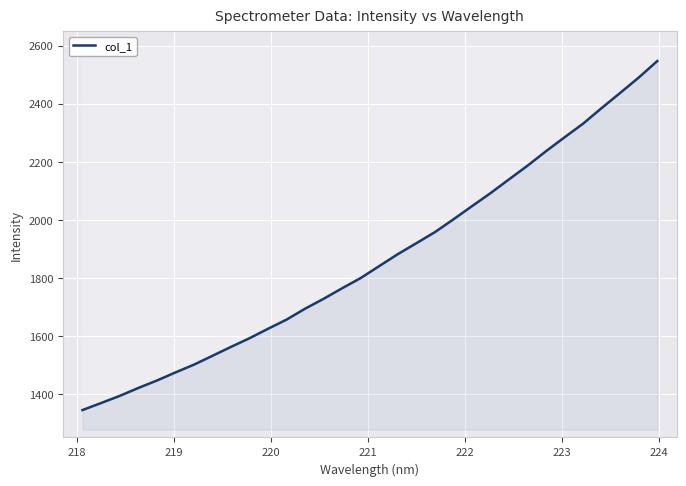

True or false: there are more than 0 points higher than both neighbors.

False